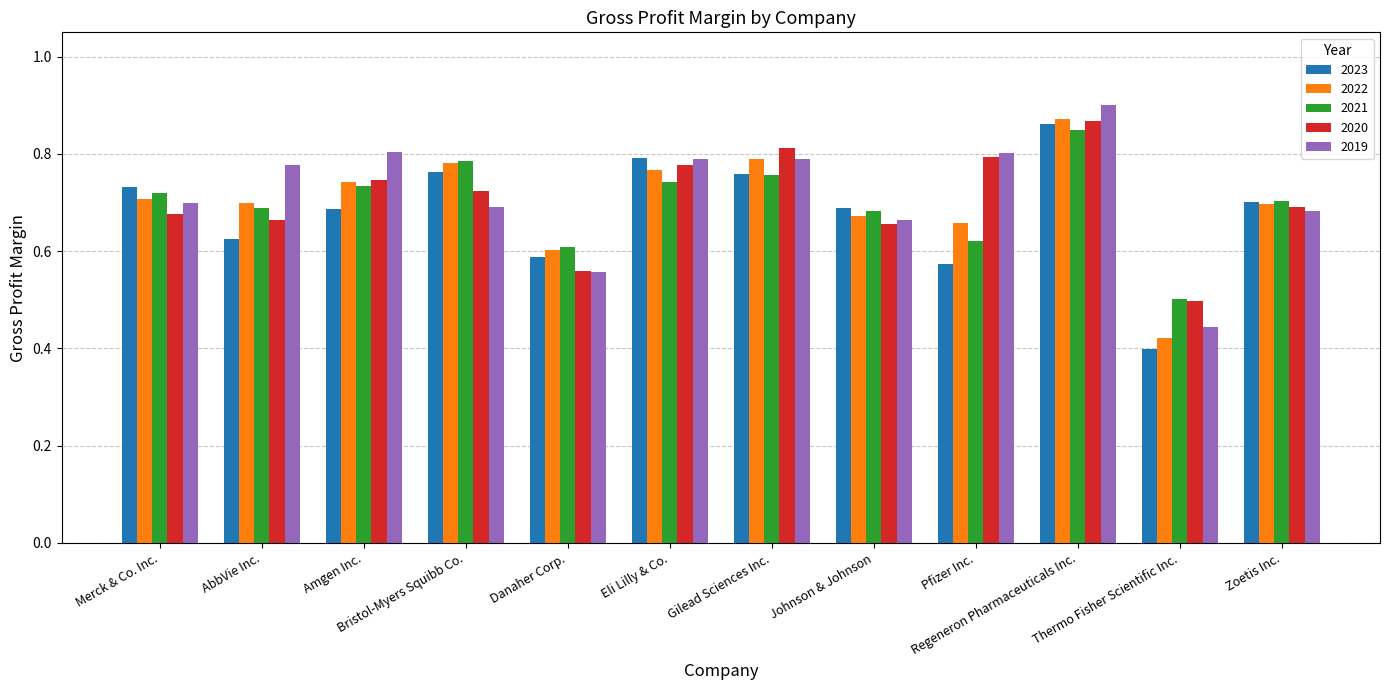

The 2019 series shows 0.8 at AbbVie Inc.. True or false?

True